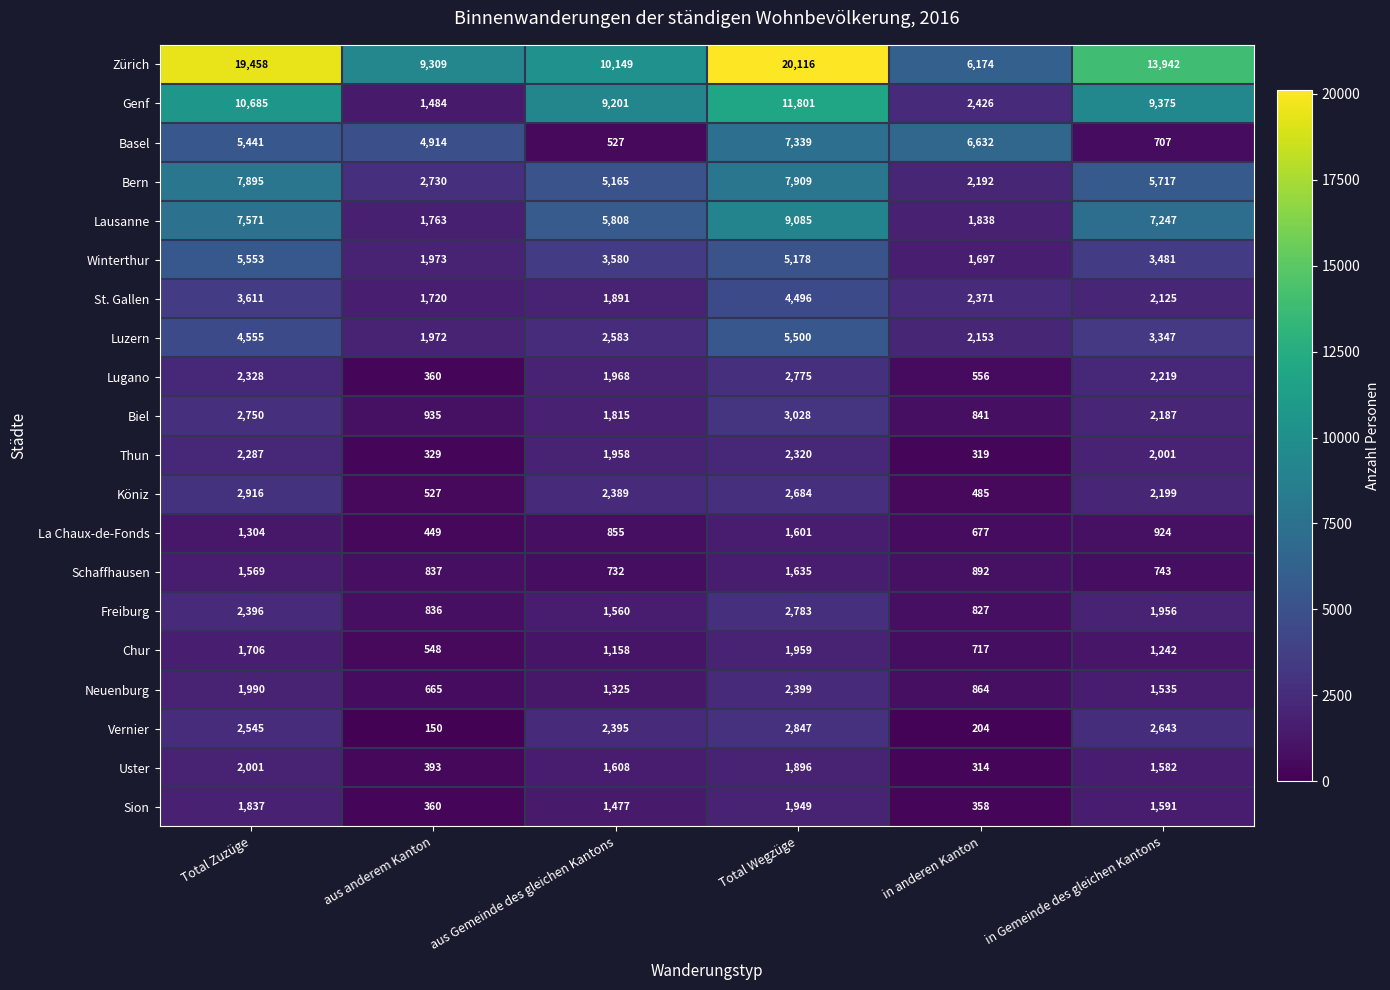

True or false: Bern has a value of 2192 at in anderen Kanton.

True